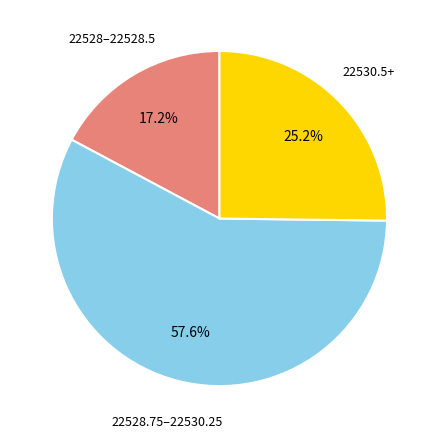

Is there a majority slice in this chart?

Yes